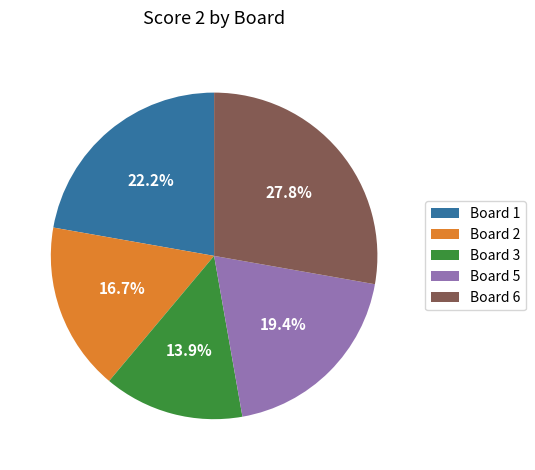

Is it true that Board 3 is 14% of the pie?

True